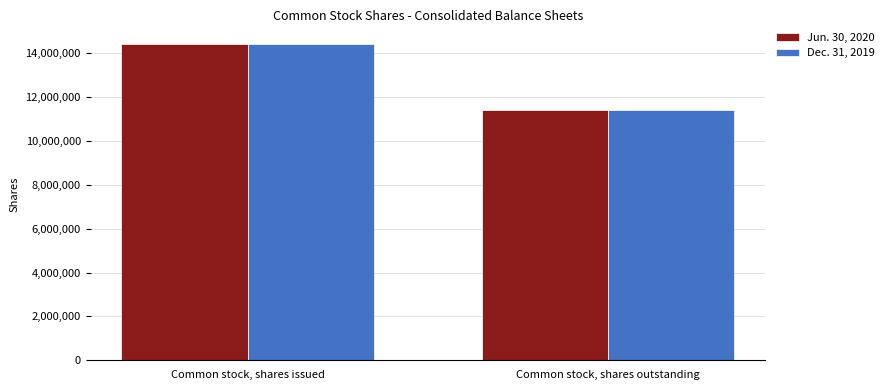

How many values in the Jun. 30, 2020 series are below 14413015?

1